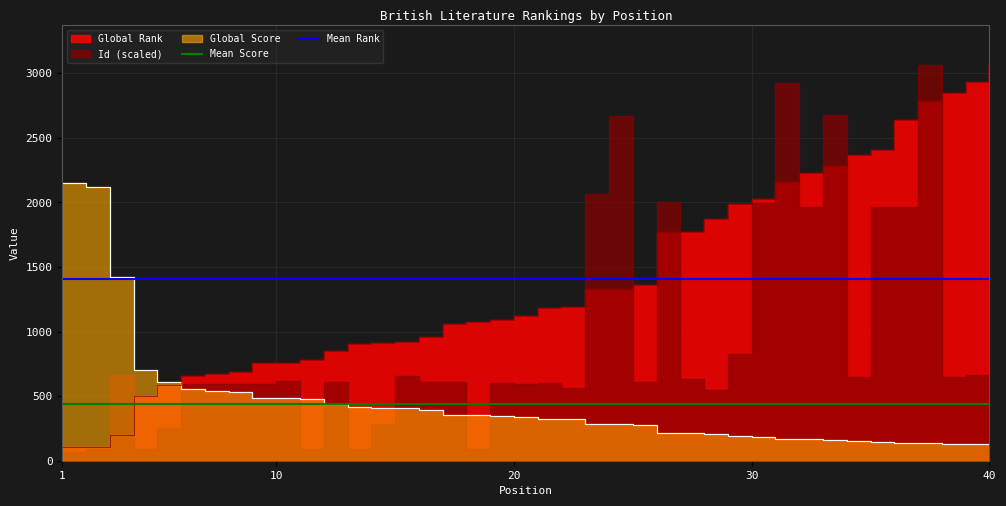

True or false: Mean Score and Mean Rank intersect in this chart.

False